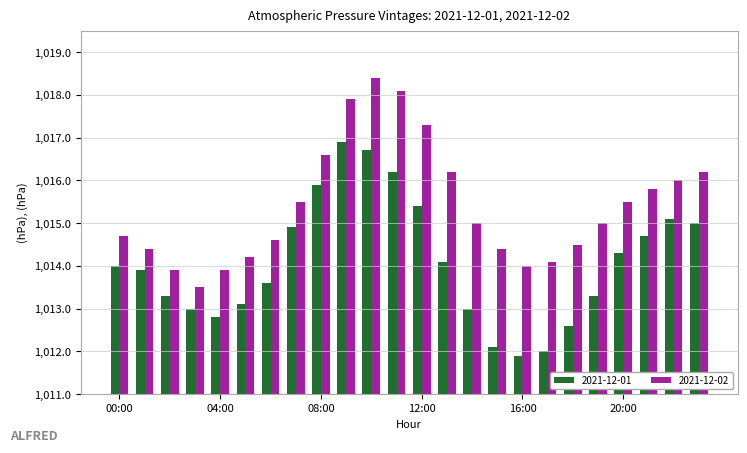

What is the sum of all 2021-12-02 values?

24369.7